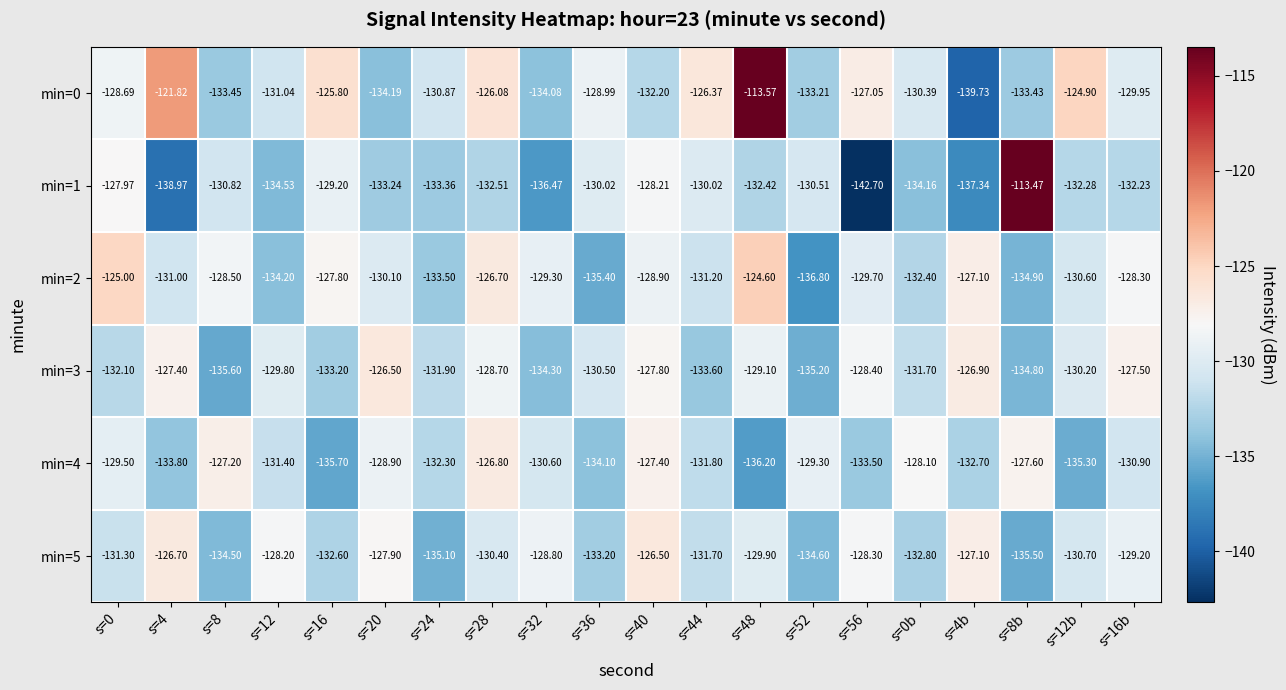

Is the value of min=4 at s=8b greater than the value of min=2 at s=0?

No